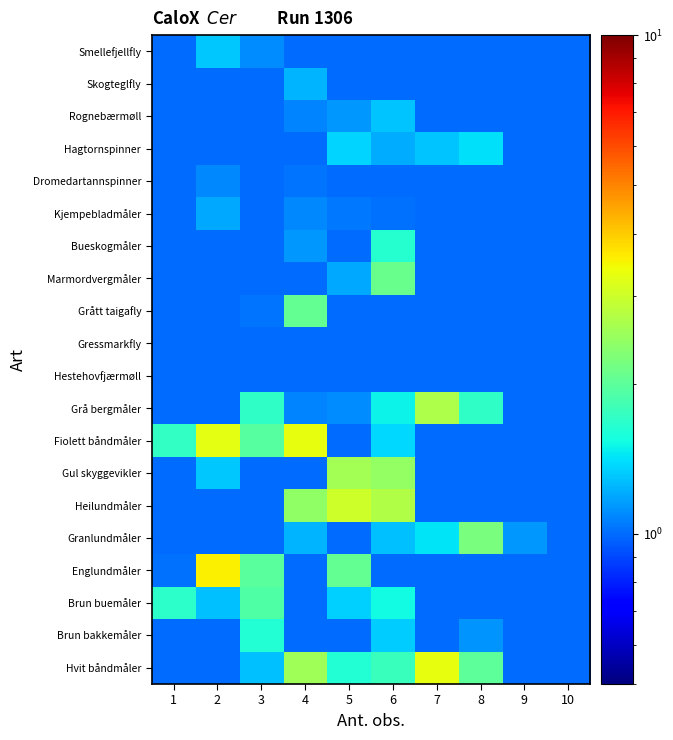

Between 1 and 5, which is larger?

5